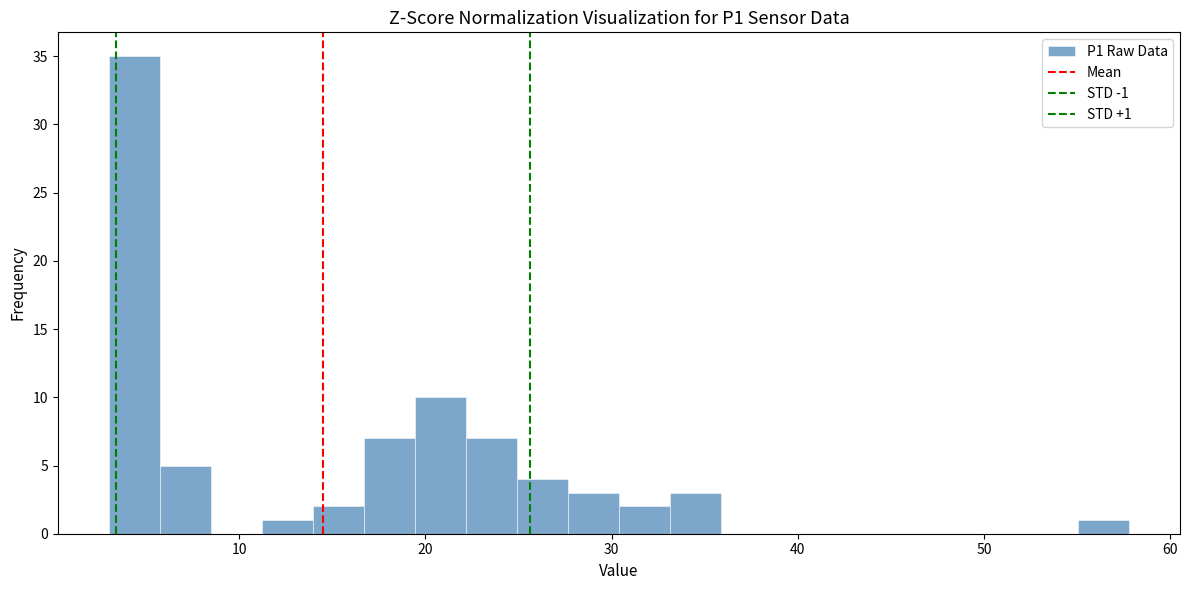

Read against the x-axis, roughly where is the centre of the tallest bar?

4